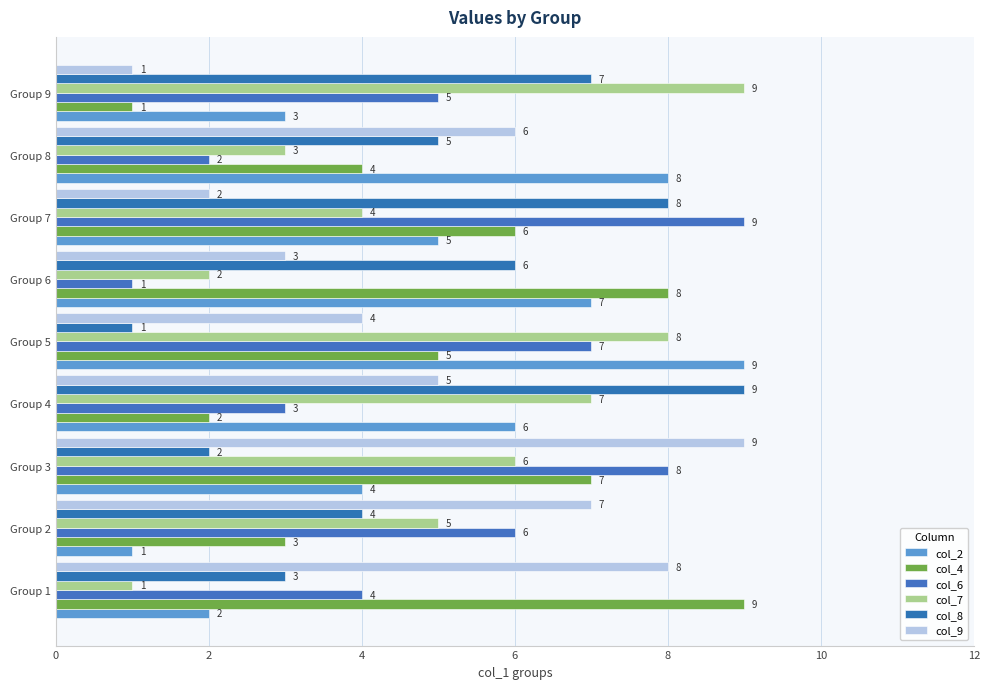

Count the number of categories in the chart.

9